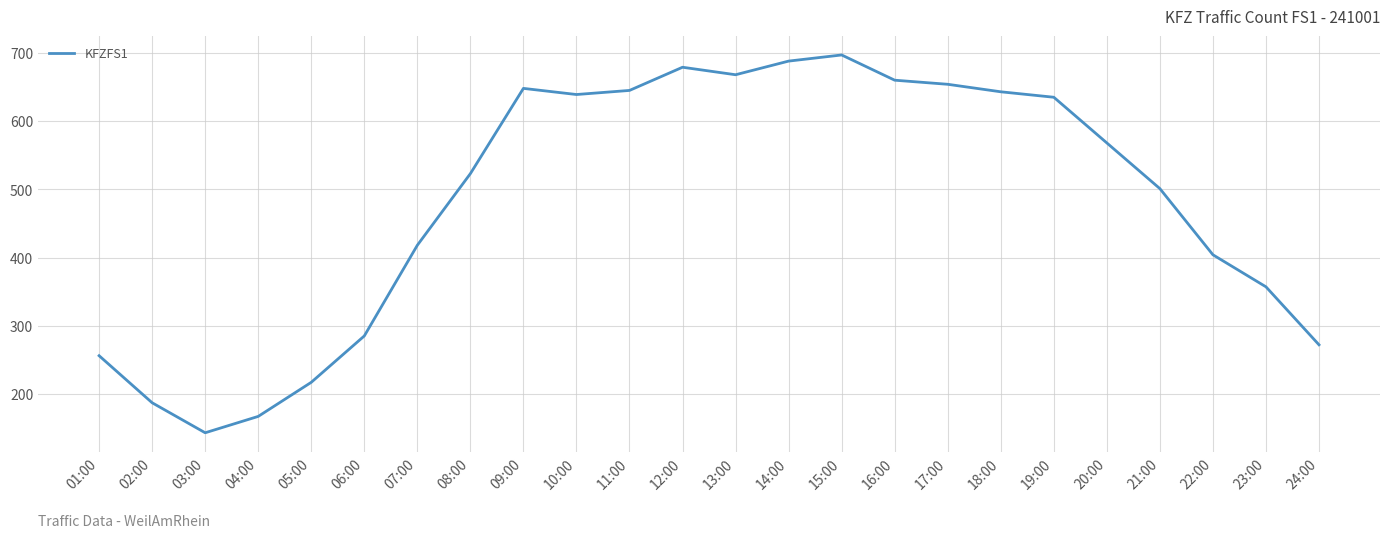

How many series are shown in this chart?

1